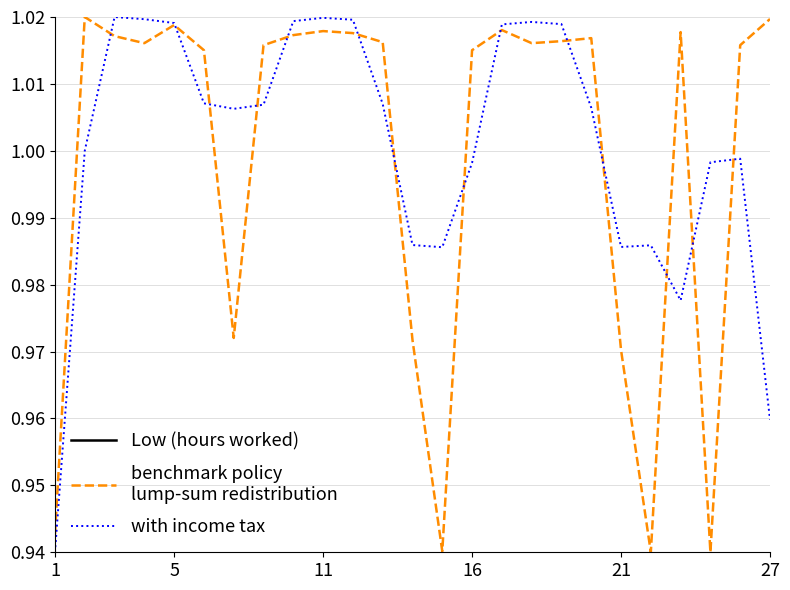

True or false: Low (hours worked) and benchmark policy
lump-sum redistribution cross at least once.

False